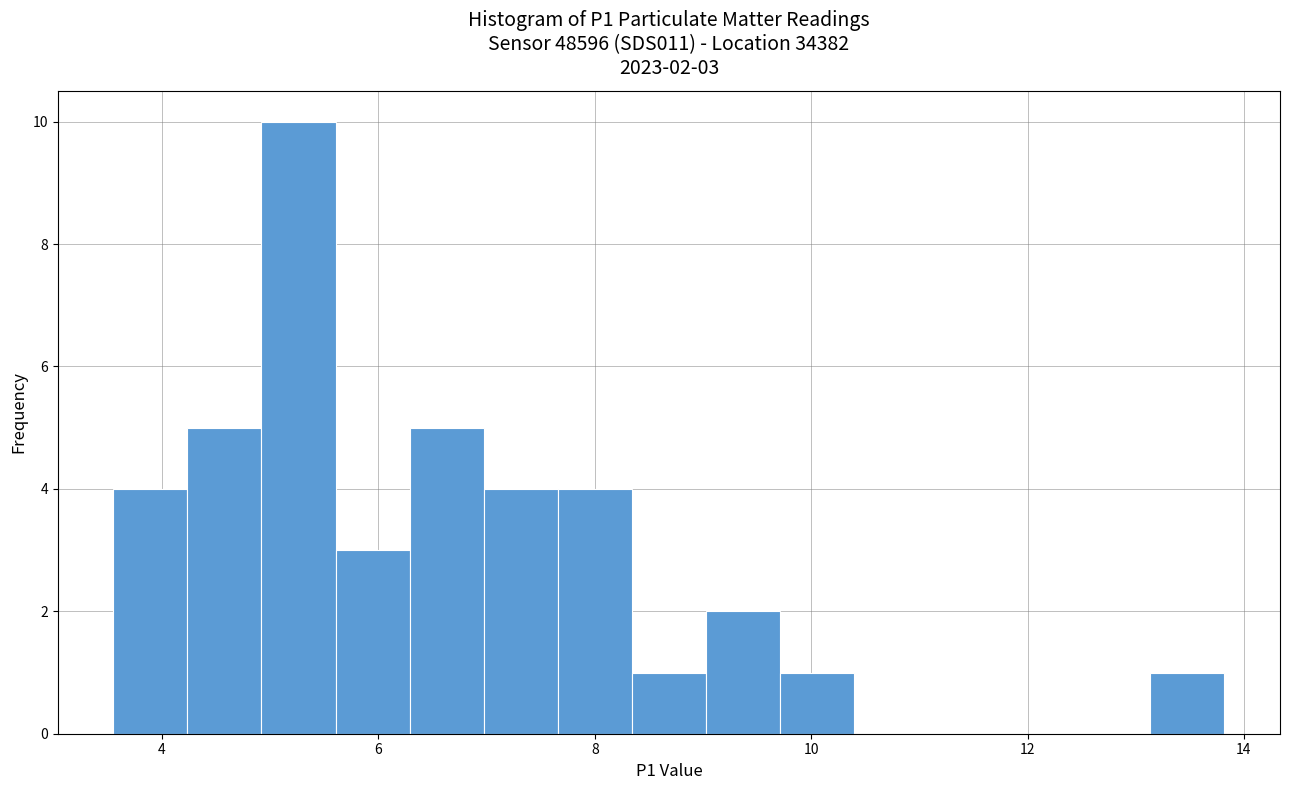

Around what value on the x-axis is the tallest bar? Give the approximate position of its centre, as read against the axis.

5.2